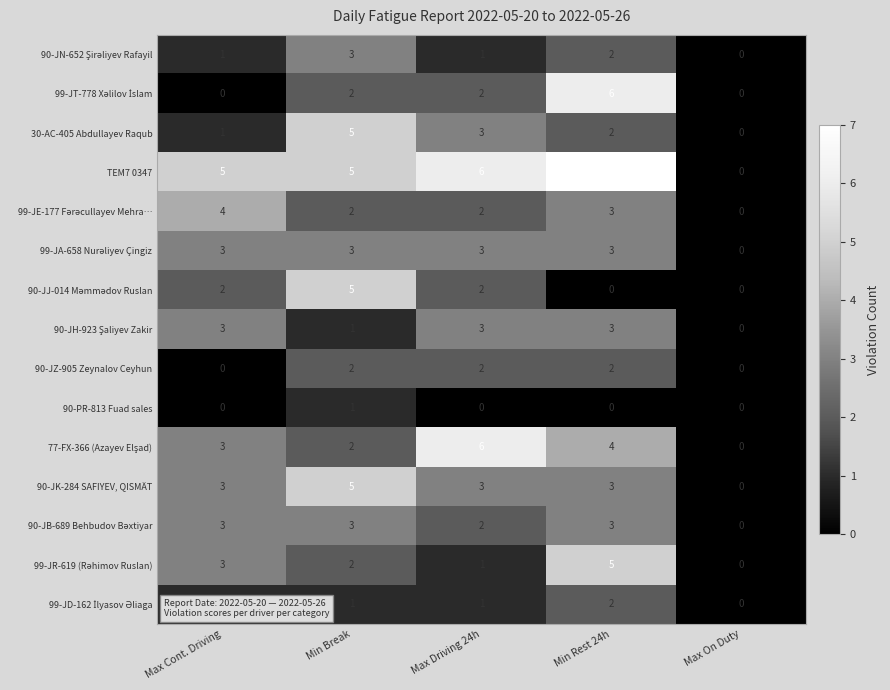

Which series has the largest total across all categories?

TEM7 0347